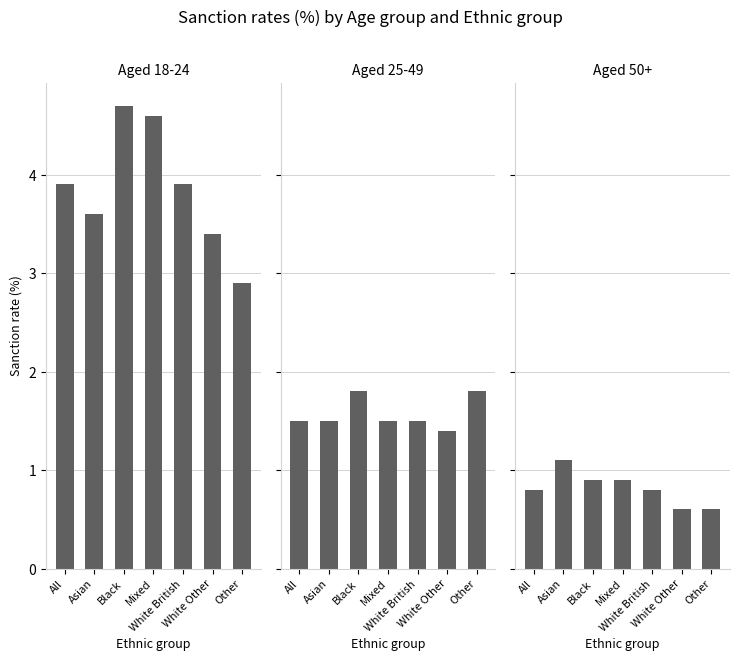

Reading left to right, list all the values displayed in this chart.

Aged 18-24: All=3.9	Asian=3.6	Black=4.7	Mixed=4.6	White British=3.9	White Other=3.4	Other=2.9
Aged 25-49: All=1.5	Asian=1.5	Black=1.8	Mixed=1.5	White British=1.5	White Other=1.4	Other=1.8
Aged 50+: All=0.8	Asian=1.1	Black=0.9	Mixed=0.9	White British=0.8	White Other=0.6	Other=0.6